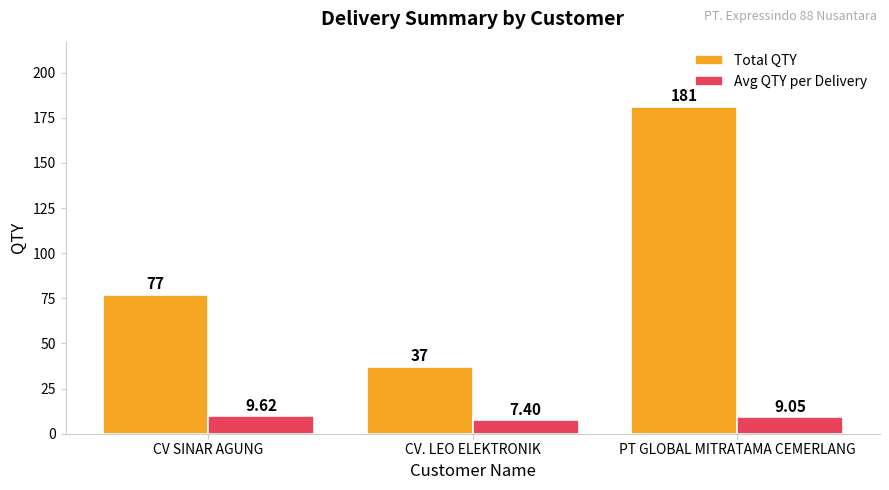

What is the smallest value displayed?

7.4